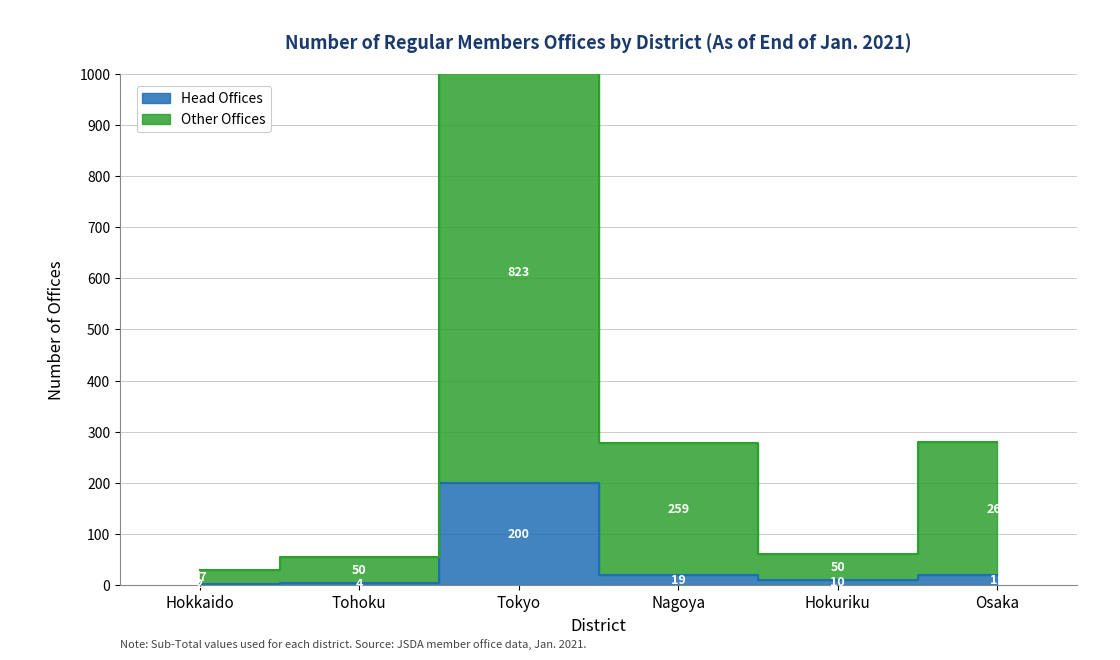

How many series are shown in this chart?

2